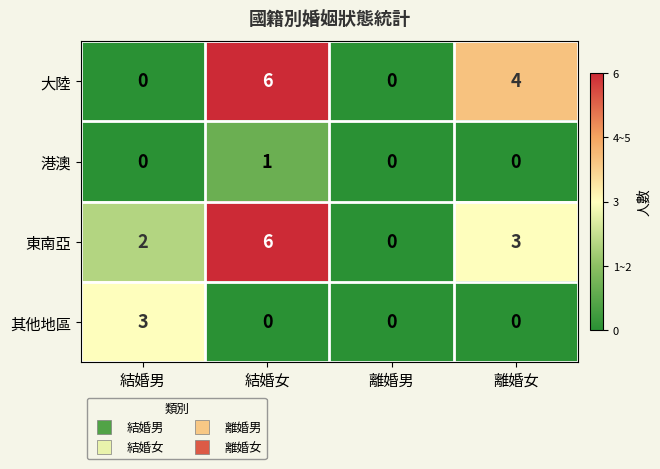

Reading left to right, extract all data points from this chart.

大陸: 0	6	0	4
港澳: 0	1	0	0
東南亞: 2	6	0	3
其他地區: 3	0	0	0